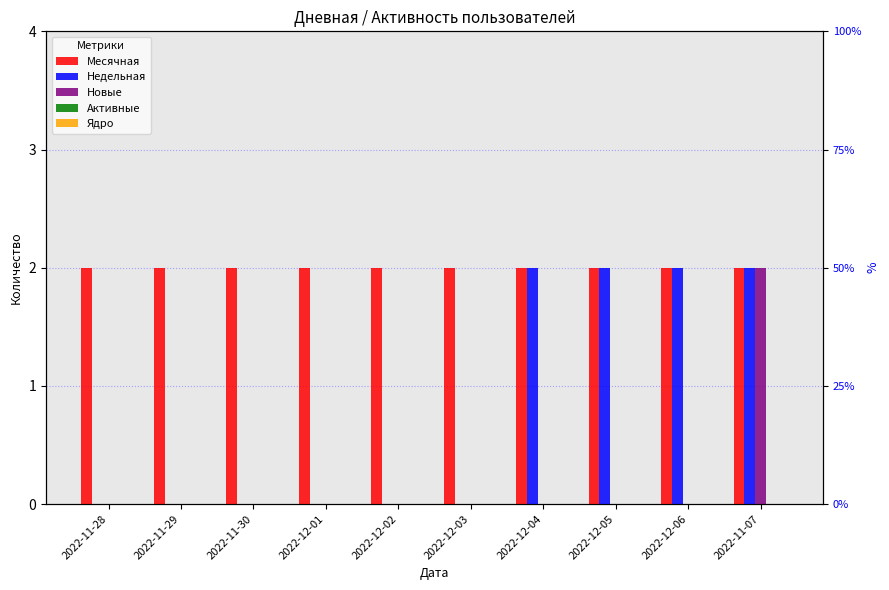

Count the Недельная values in the range 0 to 2.

10